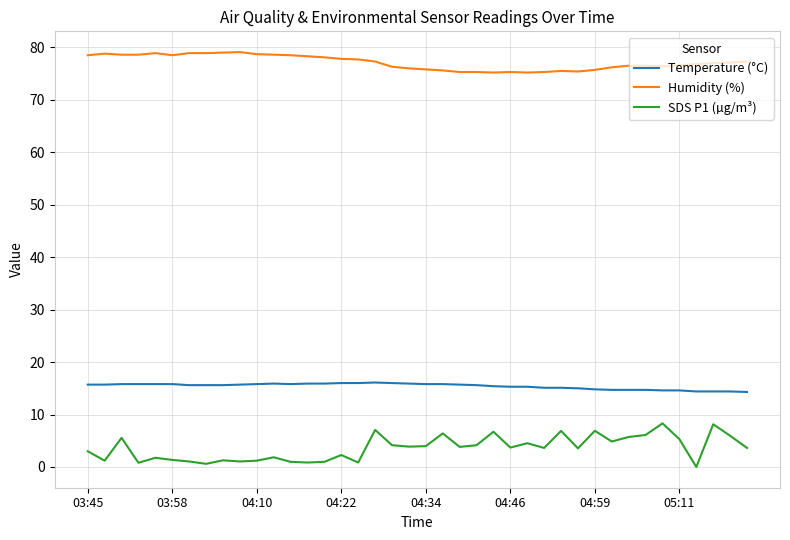

Rank the series by their maximum value, from highest to lowest.

Humidity (%), Temperature (°C), SDS P1 (µg/m³)